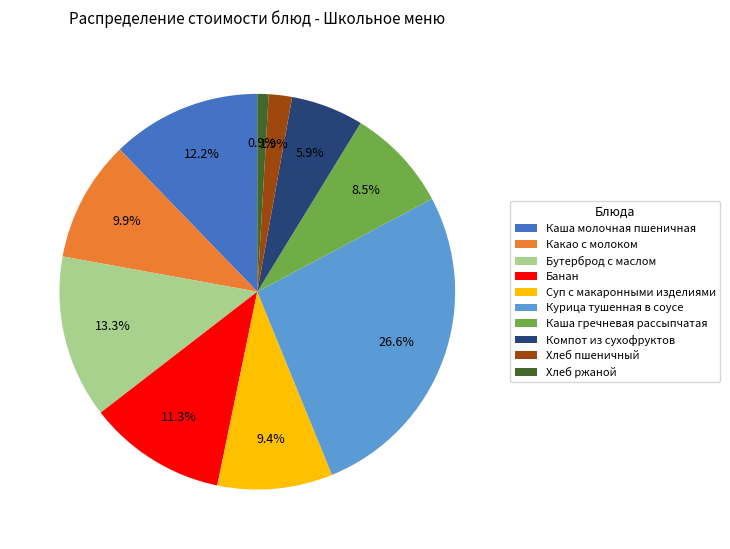

How many slices are in this pie chart?

10